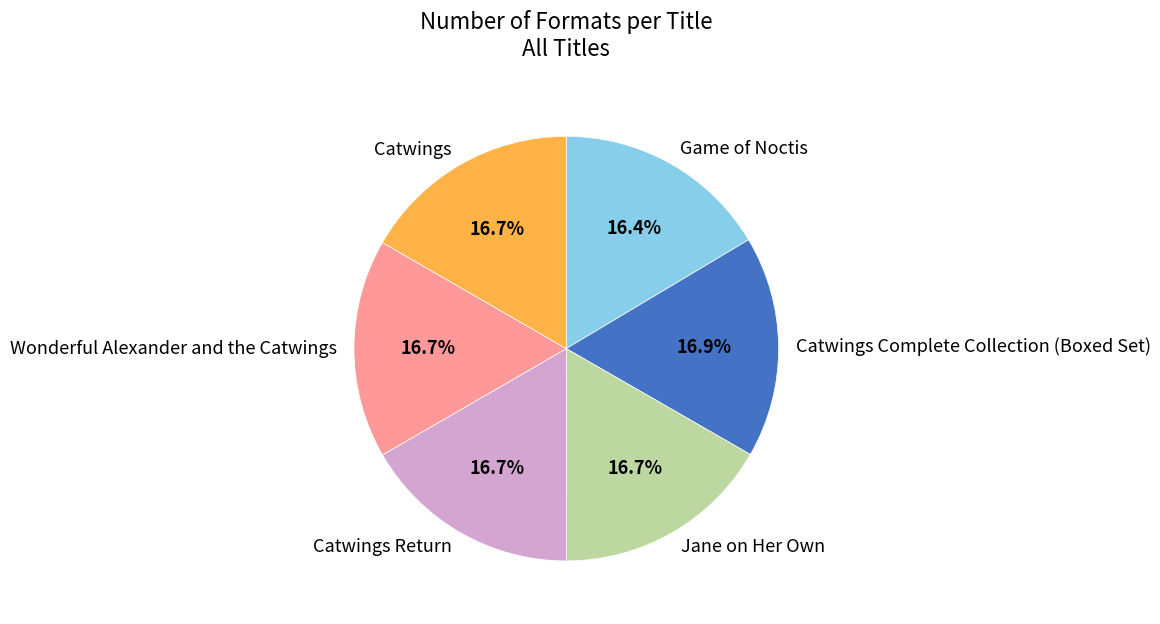

Do Catwings Complete Collection (Boxed Set) and Catwings together represent more than half of the pie?

No